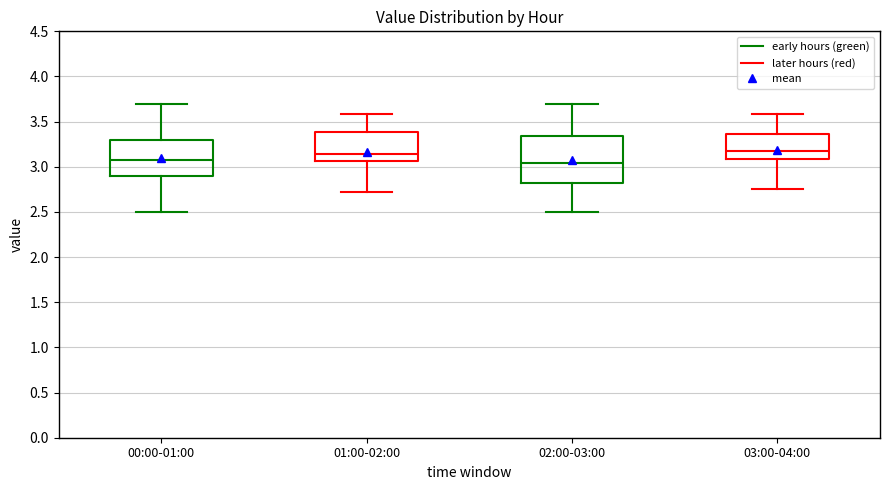

Reading left to right, read every box against the y-axis: the position of its median line, the range the box covers, and the ends of its whiskers. The values are not printed on the chart, so give them approximately, as read against the axis.

00:00-01:00: median 3.10, box 2.90 to 3.30, whiskers 2.50 to 3.70
01:00-02:00: median 3.15, box 3.05 to 3.40, whiskers 2.70 to 3.60
02:00-03:00: median 3.05, box 2.85 to 3.35, whiskers 2.50 to 3.70
03:00-04:00: median 3.20, box 3.10 to 3.35, whiskers 2.75 to 3.60